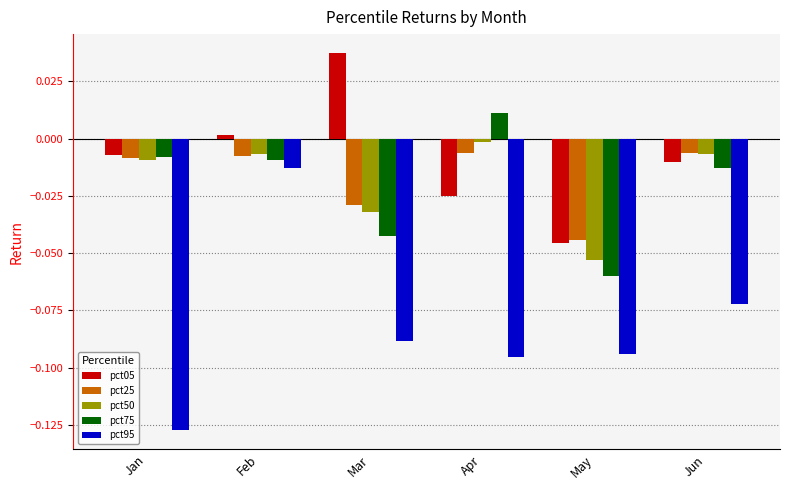

What is the sum of all pct95 values?

-0.5